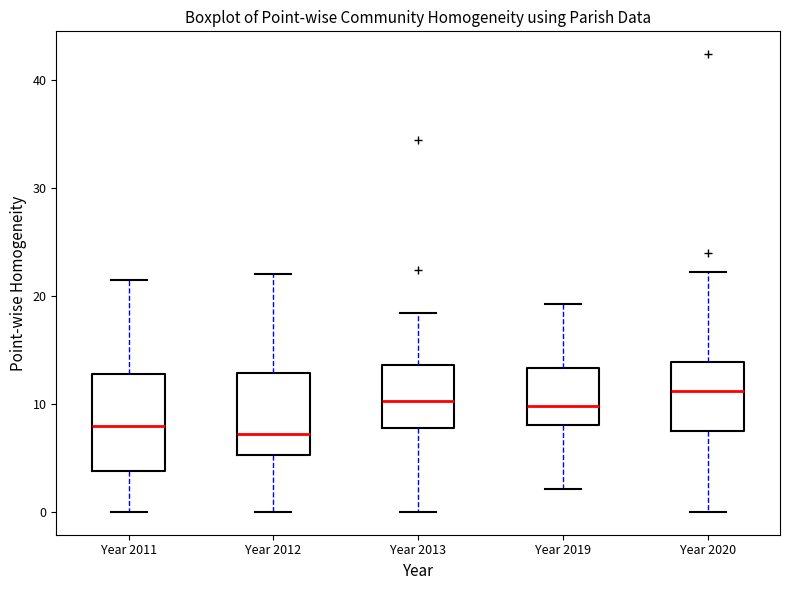

Comparing the boxes themselves (not the whiskers), which one is the tallest?

Year 2011